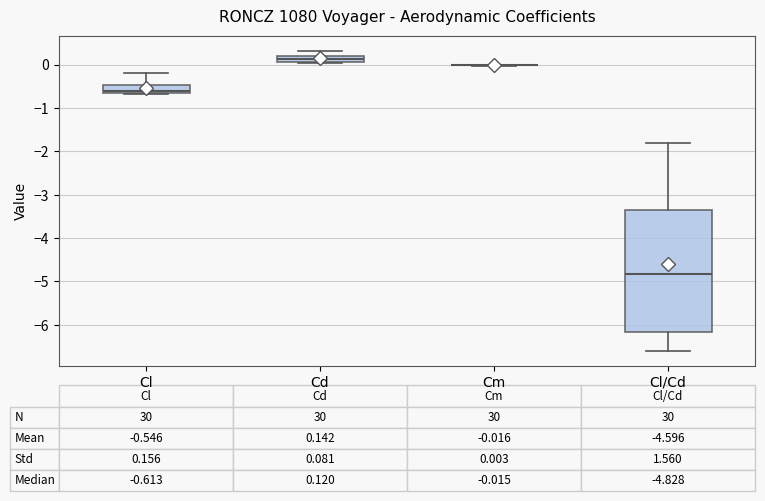

Comparing the boxes themselves (not the whiskers), which one is the tallest?

Cl/Cd